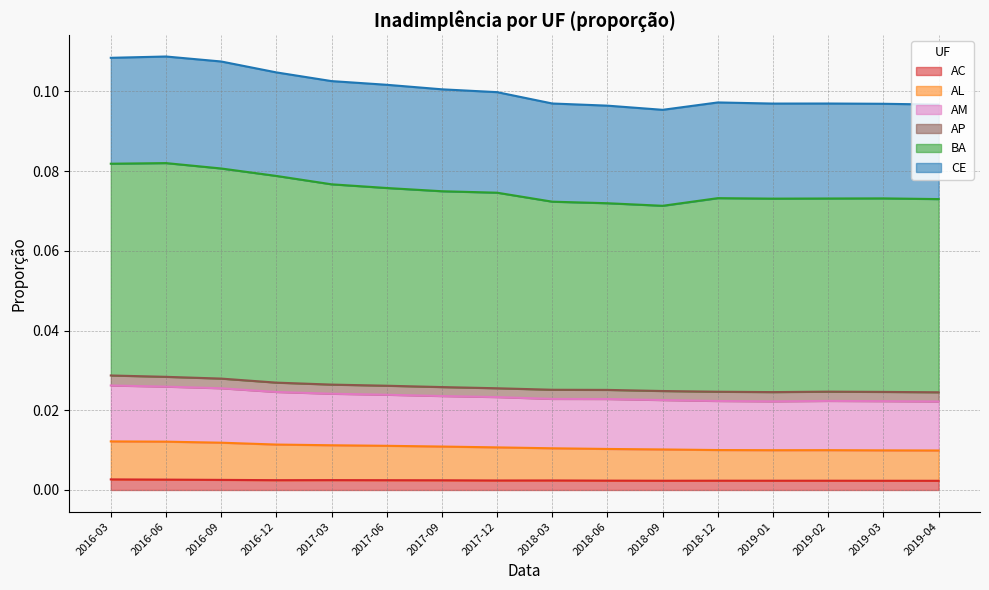

What is the total value across all series at 2018-12?

0.1